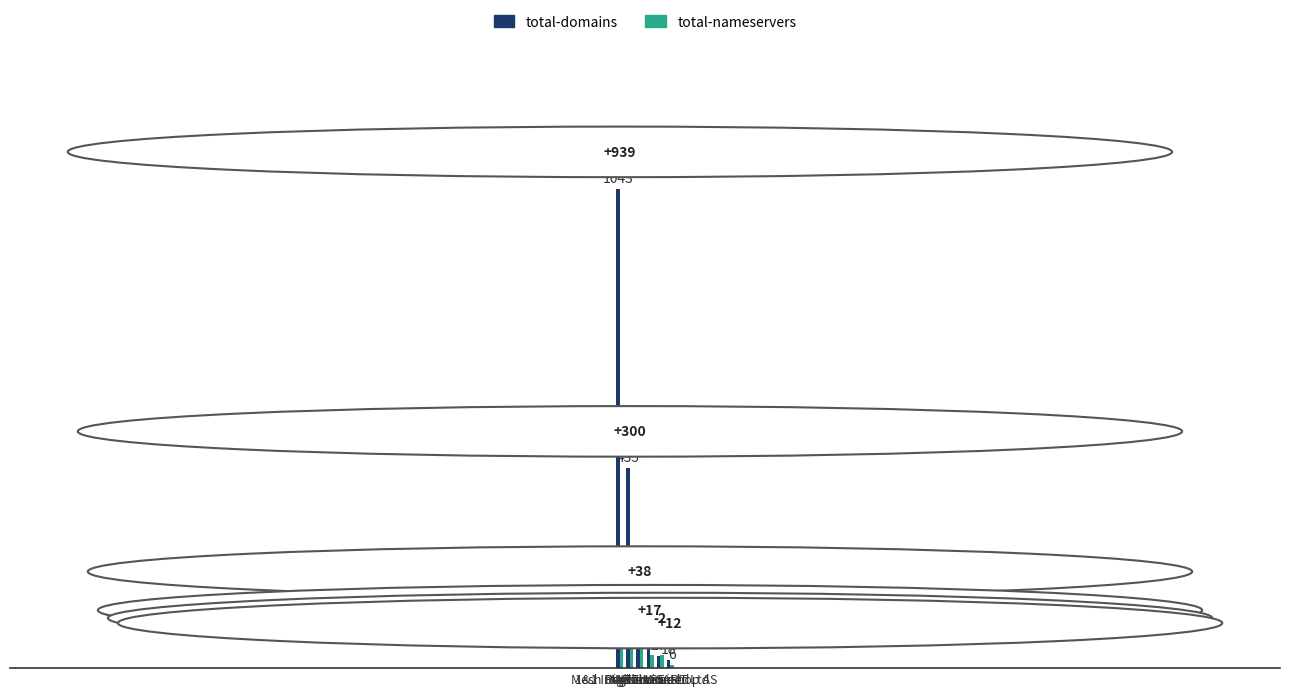

What is the difference between the second highest and second lowest values in the total-domains series?

408